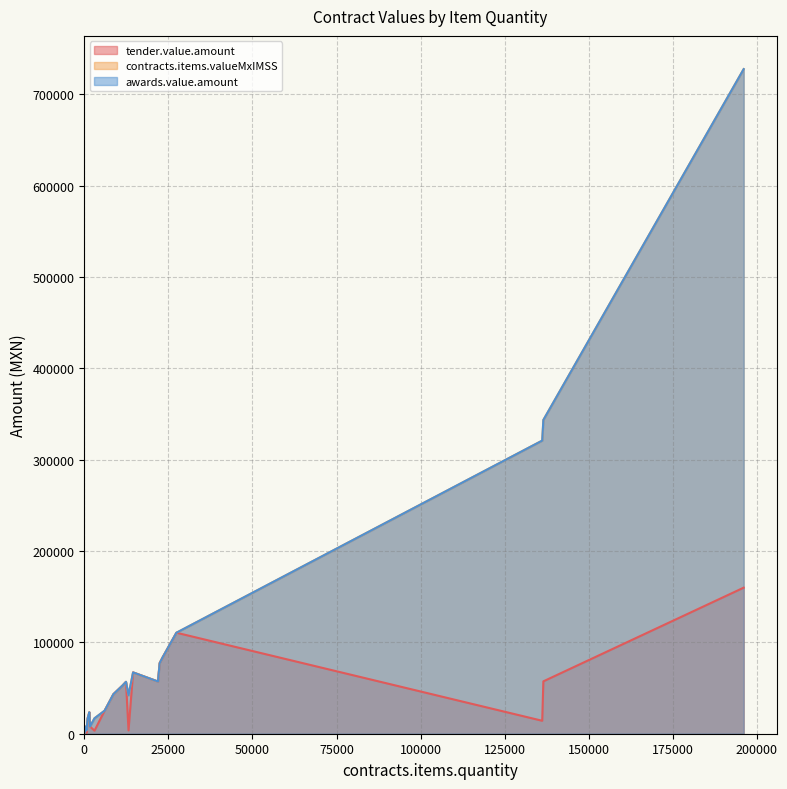

True or false: awards.value.amount and tender.value.amount cross at least once.

False